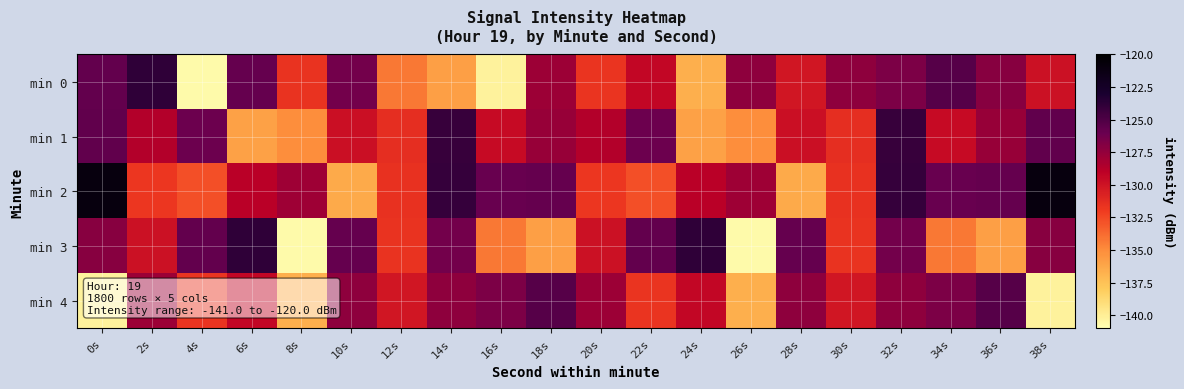

Reading left to right, transcribe all the data shown in this chart.

min 0: 0s=-125.8	2s=-123.8	4s=-140.7	6s=-125.9	8s=-131.6	10s=-126.3	12s=-134.2	14s=-135.9	16s=-140.2	18s=-127.9	20s=-131.7	22s=-129.3	24s=-136.6	26s=-127.3	28s=-130.2	30s=-127.4	32s=-126.7	34s=-125.3	36s=-127.1	38s=-129.9
min 1: 0s=-125.7	2s=-128.7	4s=-126.1	6s=-136.0	8s=-135.1	10s=-129.8	12s=-131.3	14s=-124.2	16s=-129.5	18s=-127.6	20s=-128.7	22s=-126.1	24s=-136.0	26s=-135.1	28s=-129.8	30s=-131.3	32s=-124.2	34s=-129.5	36s=-127.6	38s=-125.7
min 2: 0s=-120.9	2s=-131.8	4s=-132.8	6s=-128.9	8s=-127.9	10s=-136.4	12s=-131.5	14s=-124.0	16s=-126.0	18s=-125.8	20s=-131.8	22s=-132.8	24s=-128.9	26s=-127.9	28s=-136.4	30s=-131.5	32s=-124.0	34s=-126.0	36s=-125.8	38s=-120.9
min 3: 0s=-127.1	2s=-129.9	4s=-125.8	6s=-123.8	8s=-140.7	10s=-125.9	12s=-131.6	14s=-126.3	16s=-134.2	18s=-135.9	20s=-129.9	22s=-125.8	24s=-123.8	26s=-140.7	28s=-125.9	30s=-131.6	32s=-126.3	34s=-134.2	36s=-135.9	38s=-127.1
min 4: 0s=-140.2	2s=-127.9	4s=-131.7	6s=-129.3	8s=-136.6	10s=-127.3	12s=-130.2	14s=-127.4	16s=-126.7	18s=-125.3	20s=-127.9	22s=-131.7	24s=-129.3	26s=-136.6	28s=-127.3	30s=-130.2	32s=-127.4	34s=-126.7	36s=-125.3	38s=-140.2